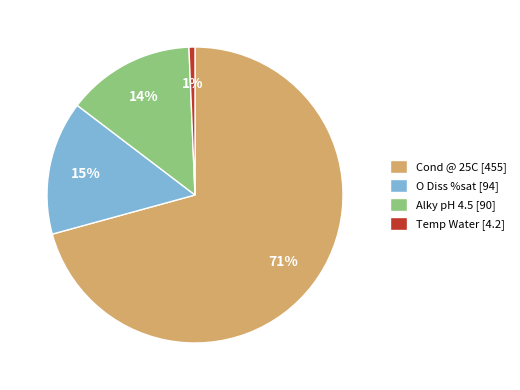

Which category has the biggest portion of the pie?

Cond @ 25C [455]